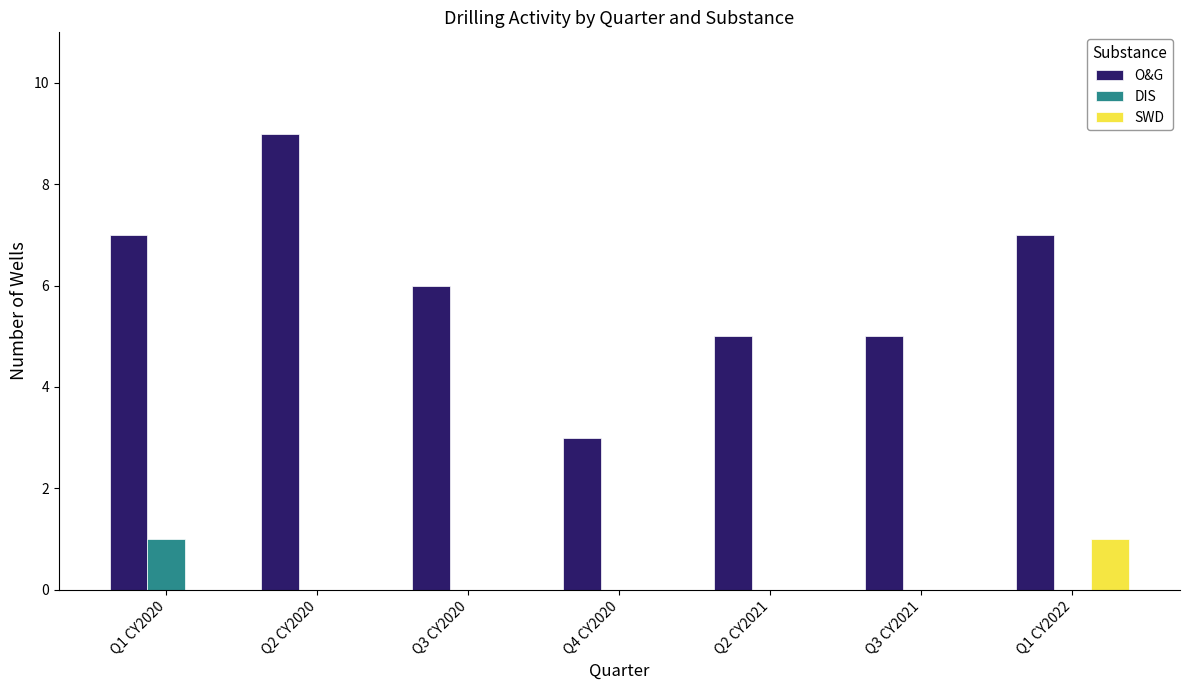

Which series has the largest range (max minus min)?

O&G